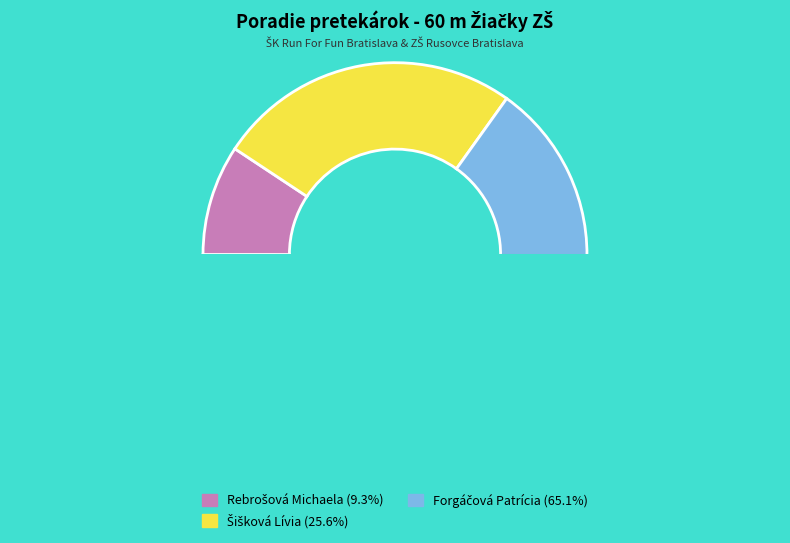

Which slice is the smallest?

Rebrošová Michaela